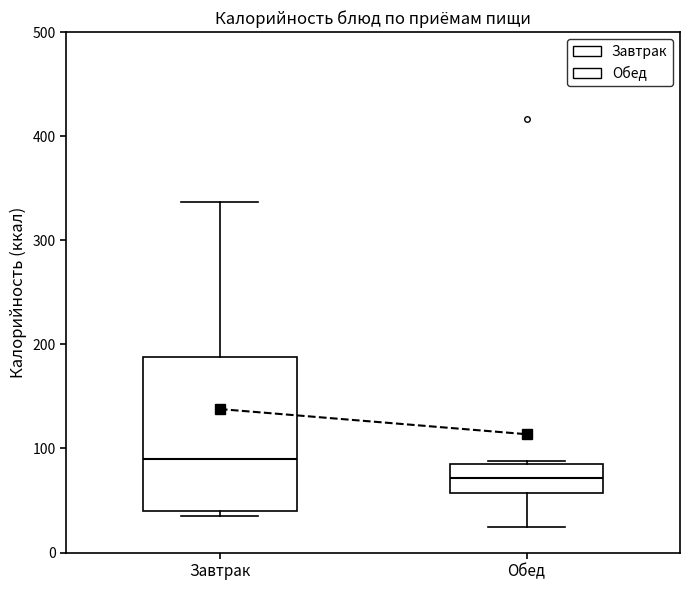

Which box is the tallest, from its lower edge to its upper edge?

Завтрак